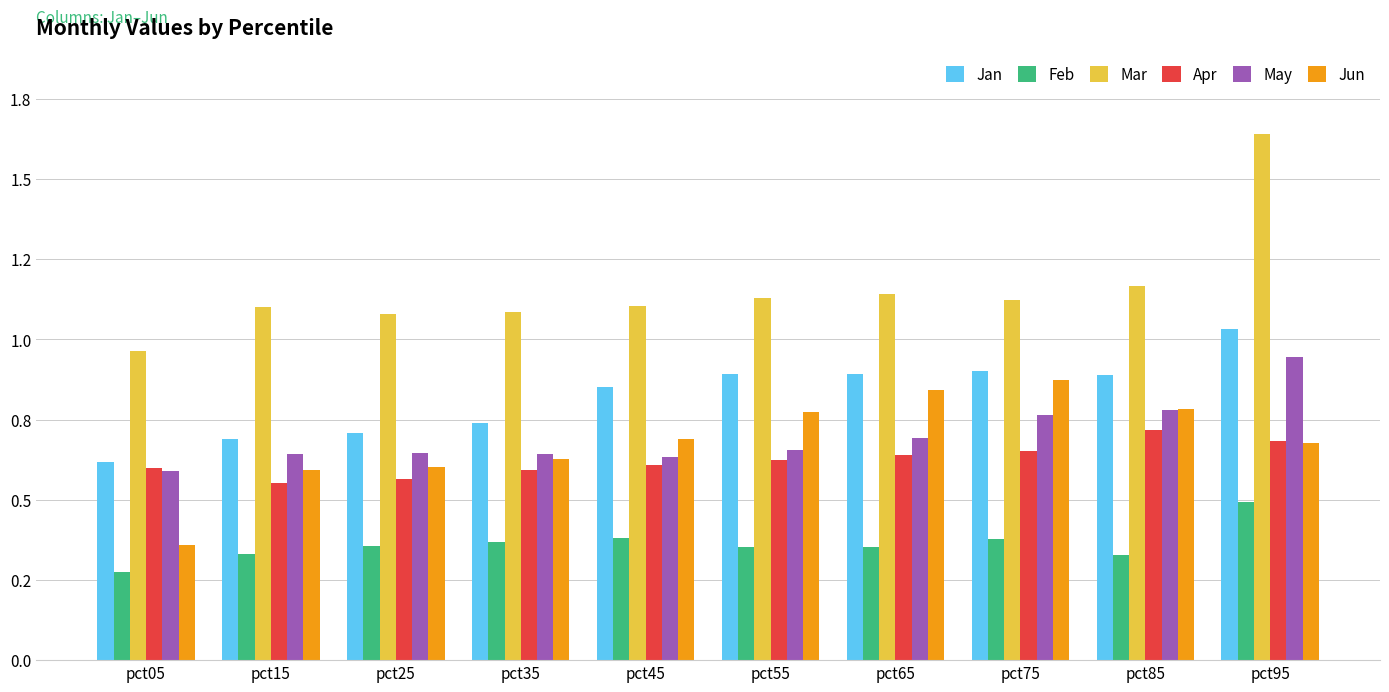

Which series changed the most between pct25 and pct45?

Jan